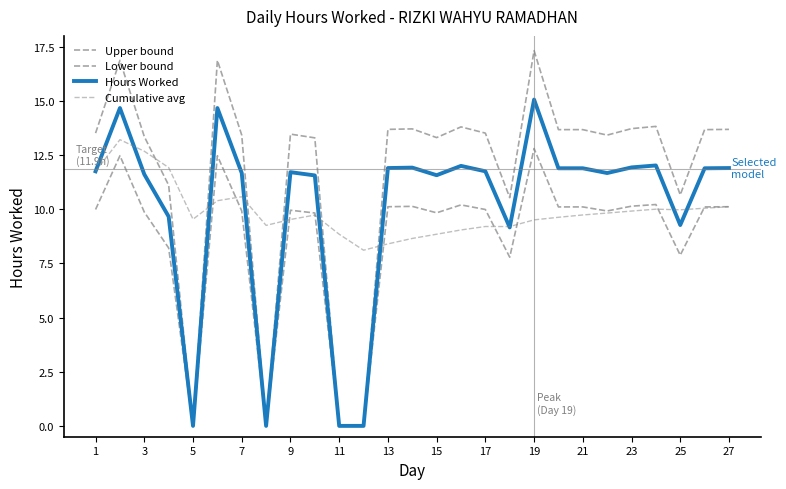

Does the chart have visible grid lines?

No